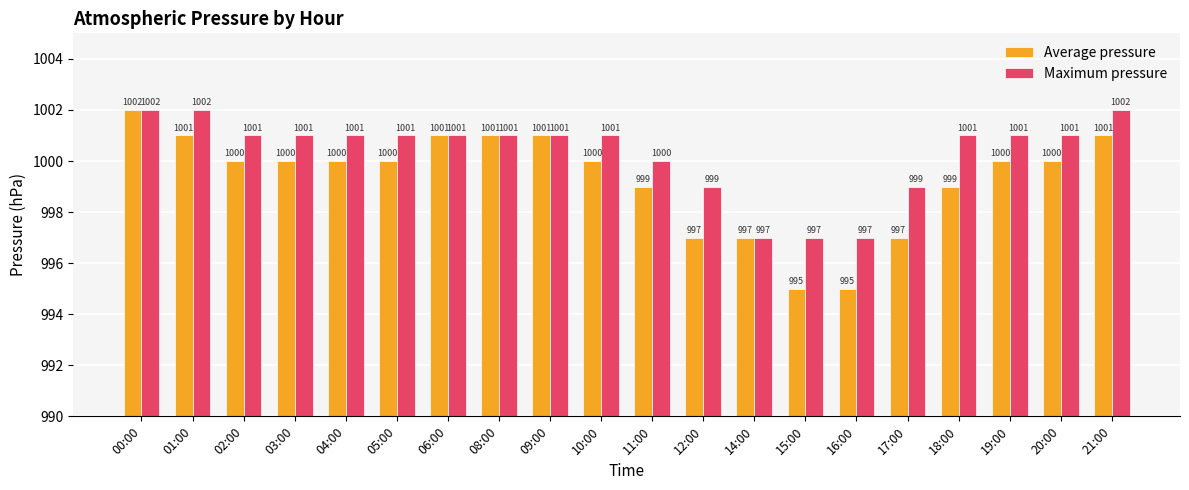

List the series in order of their overall mean, highest first.

Maximum pressure, Average pressure